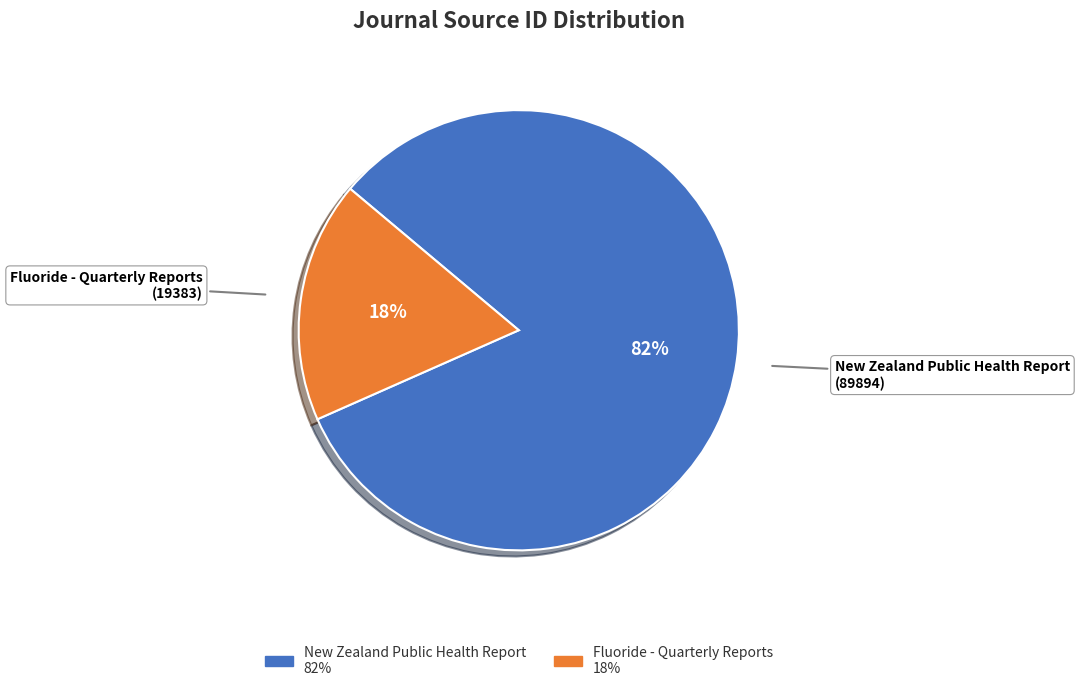

To the nearest percent, what is the average slice percentage?

50%